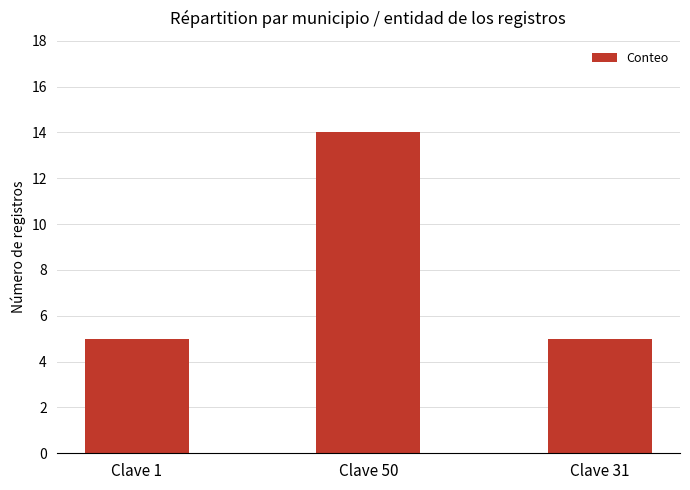

What position from the left is Clave 31?

3